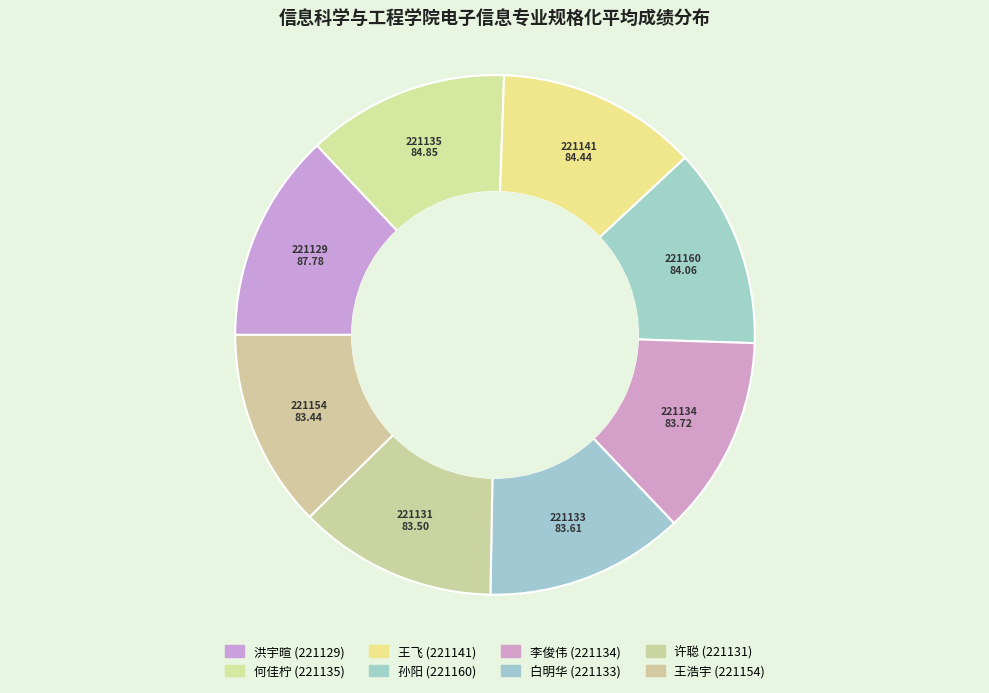

Which category has the biggest portion of the pie?

221129